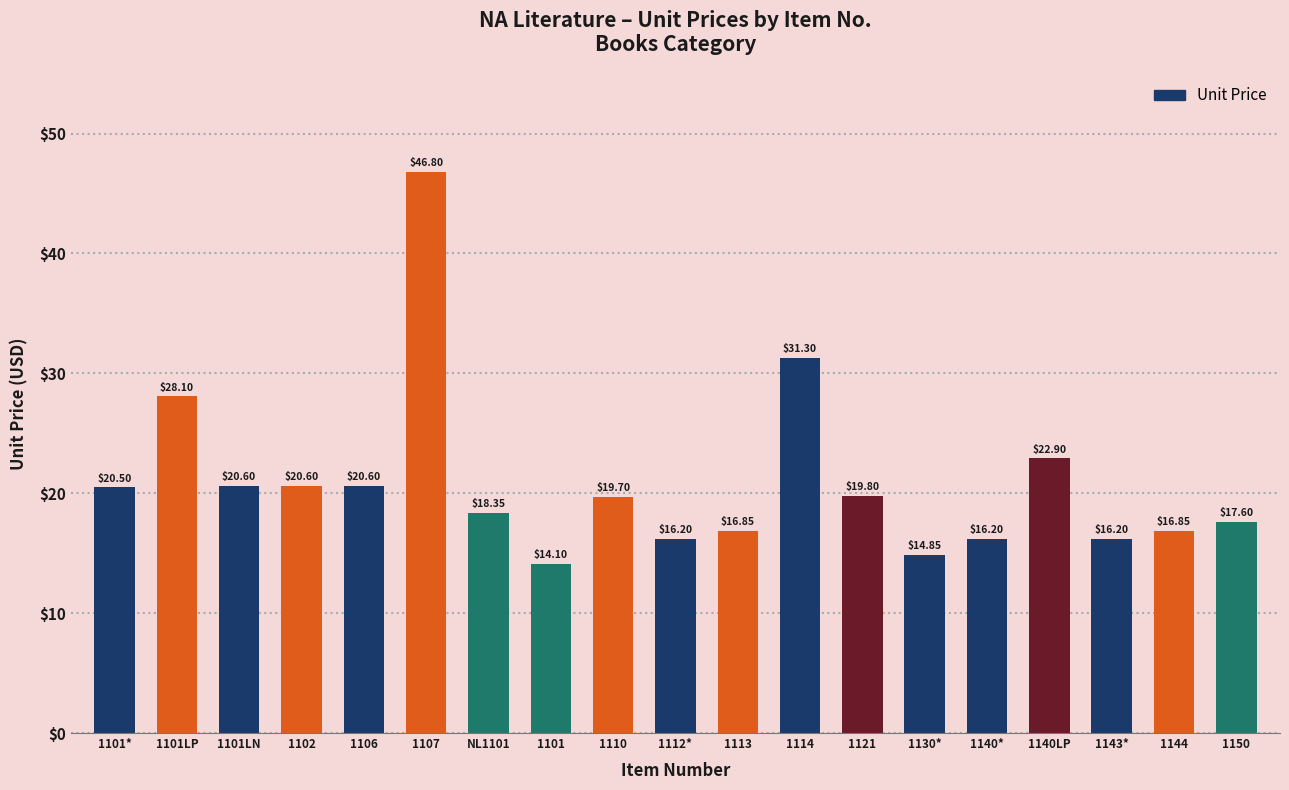

What is the sum of the values at 1101* and 1114?

51.8